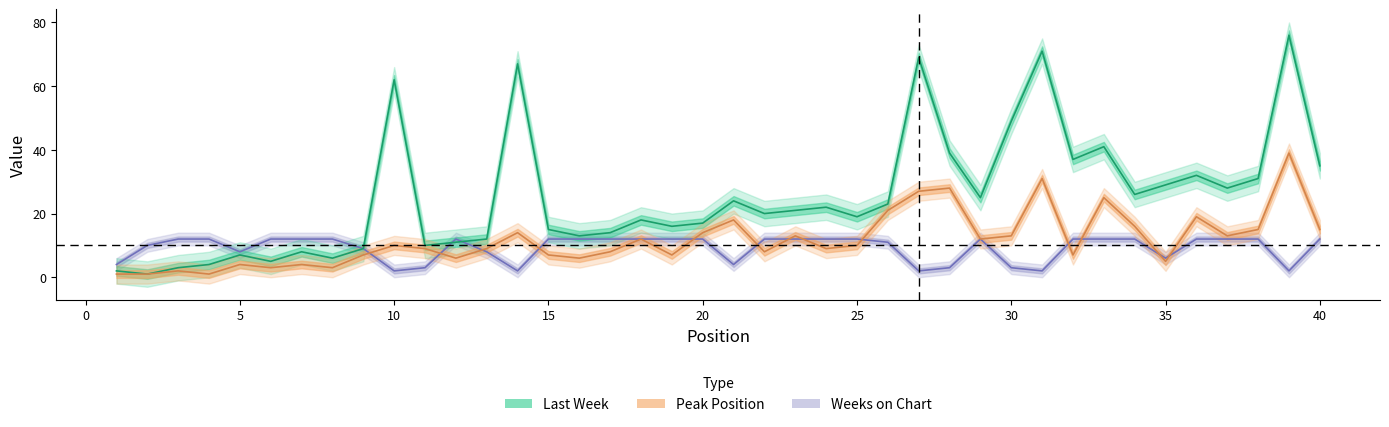

Count the number of categories in the chart.

40